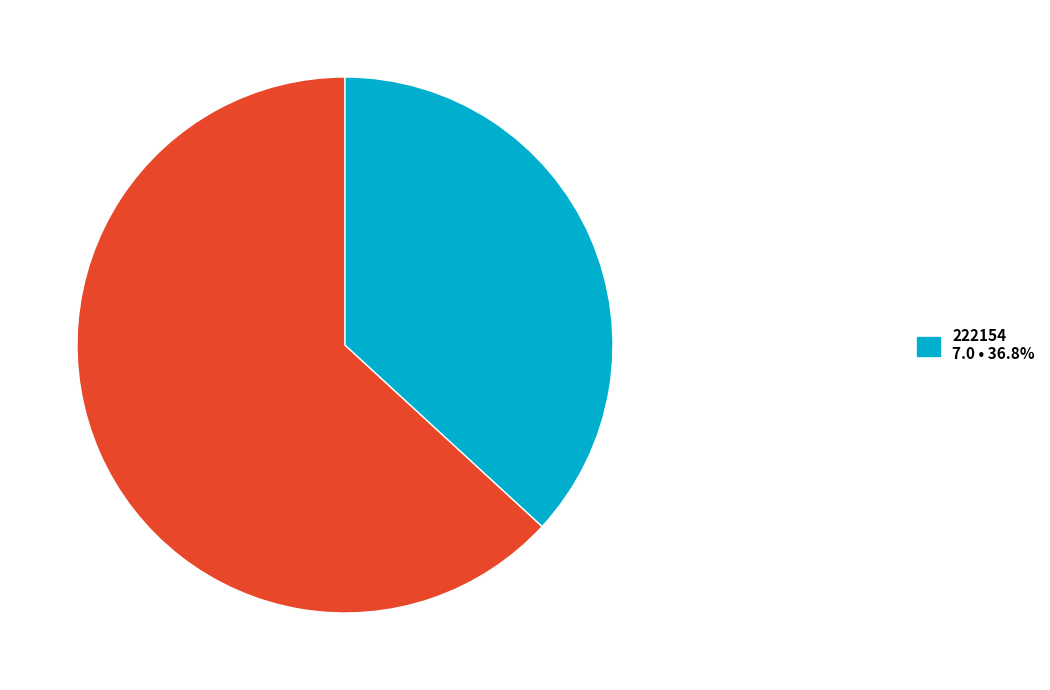

How many segments does this pie chart have?

2